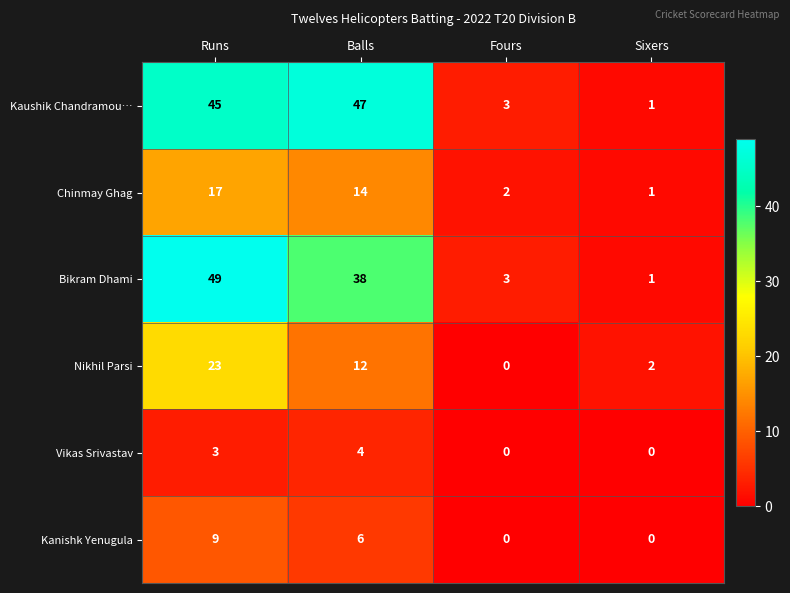

How many categories are shown in the chart?

4